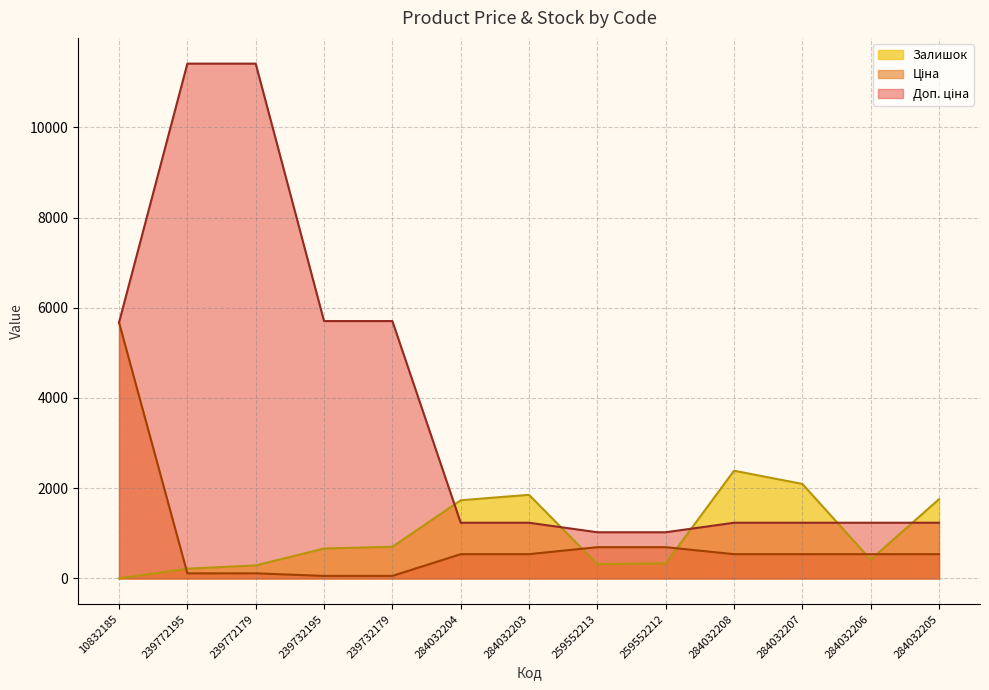

What is the spread (max minus min) of values at 284032205?

1218.0